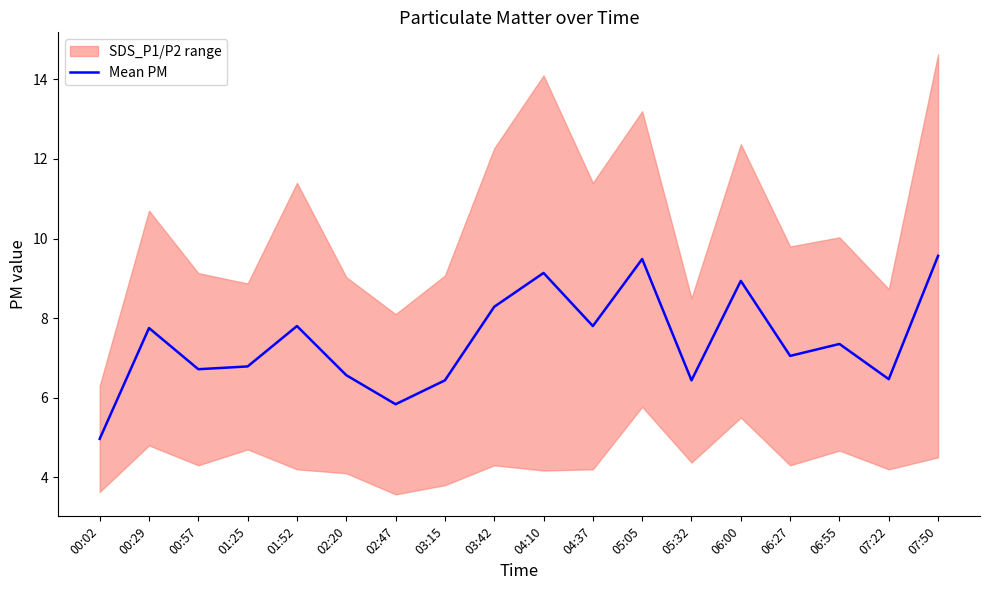

True or false: the data shows 8.9 at 06:00.

True